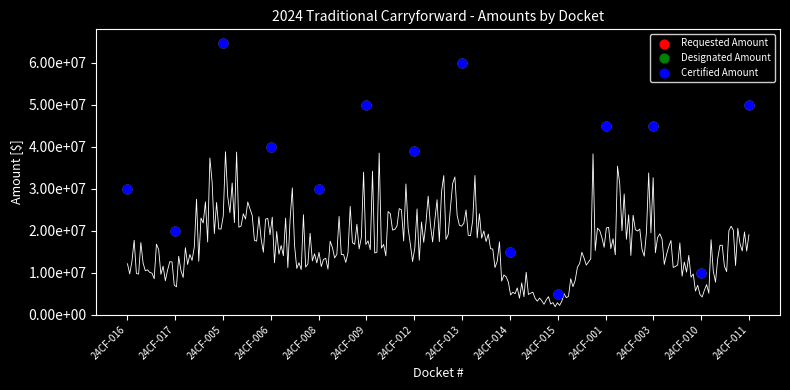

Which series reaches the maximum Y coordinate?

Requested Amount